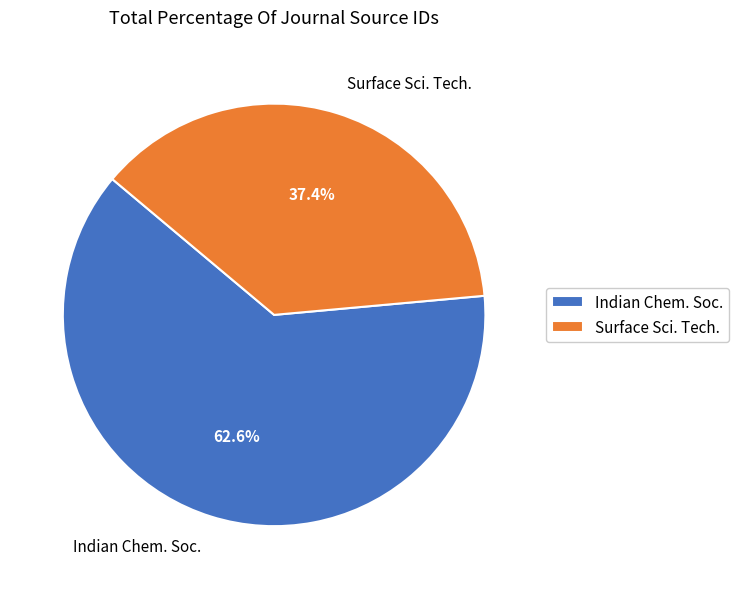

Is there any slice that represents more than half of the pie?

Yes